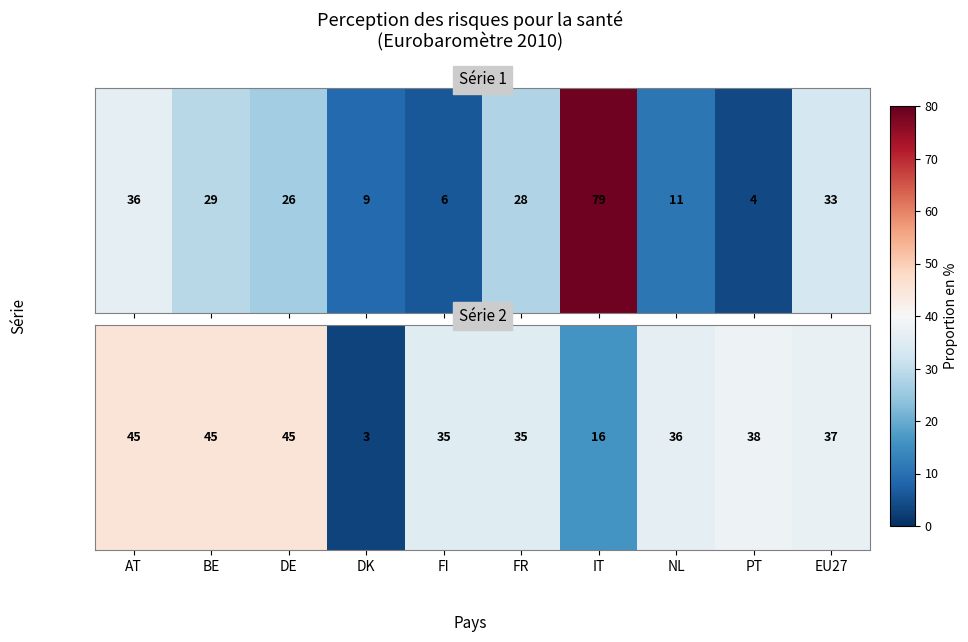

Rank the categories by value from lowest to highest.

DK, IT, FI, FR, NL, EU27, PT, AT, BE, DE